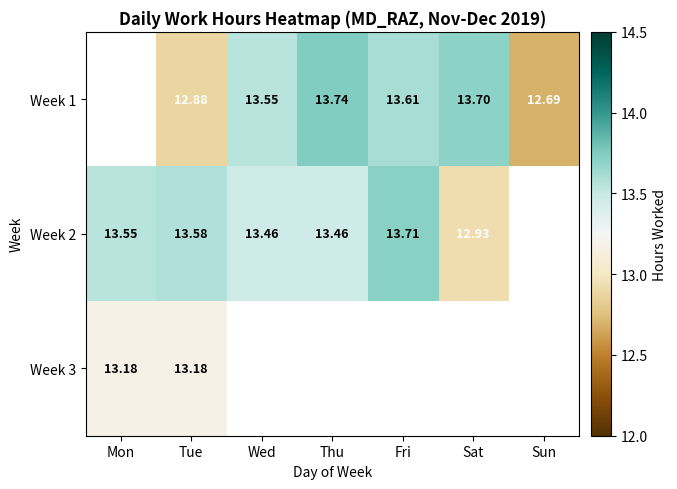

Is the value of Week 3 at Tue greater than the value of Week 2 at Wed?

No